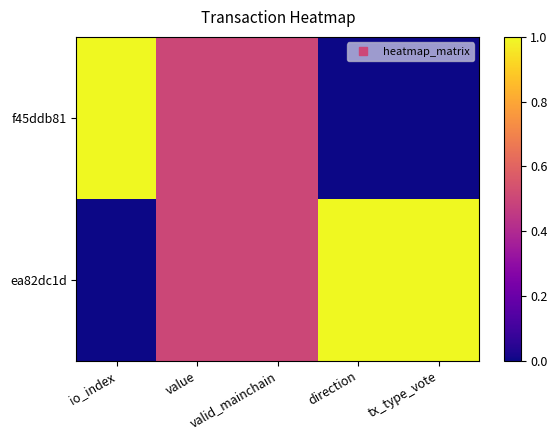

Reading right to left, transcribe all the data shown in this chart.

f45ddb81: tx_type_vote=0.0	direction=0.0	valid_mainchain=0.5	value=0.5	io_index=1.0
ea82dc1d: tx_type_vote=1.0	direction=1.0	valid_mainchain=0.5	value=0.5	io_index=0.0